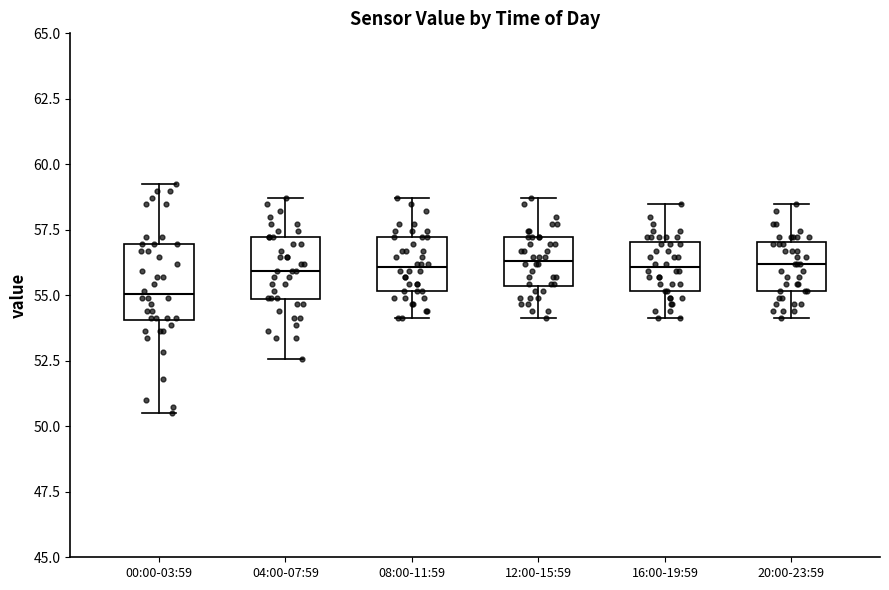

Which box has the lowest median line?

00:00-03:59